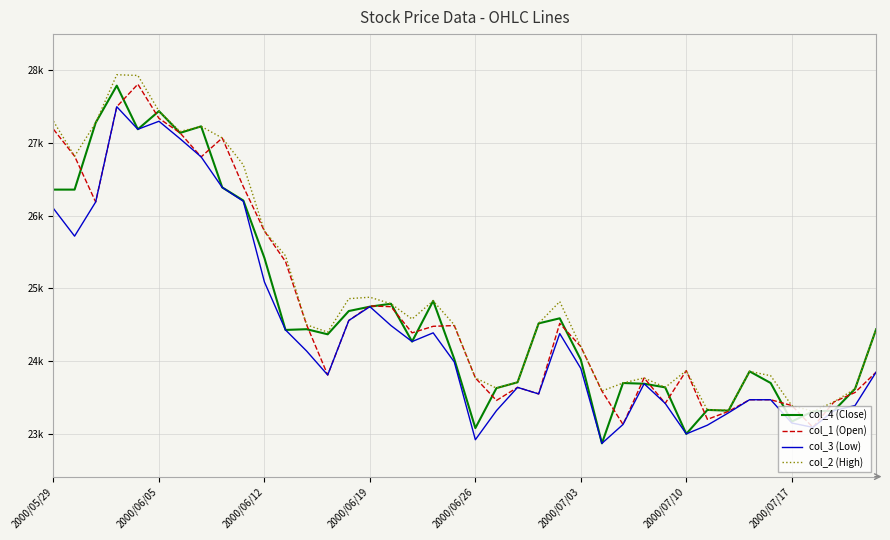

Which series has the largest total across all categories?

col_2 (High)